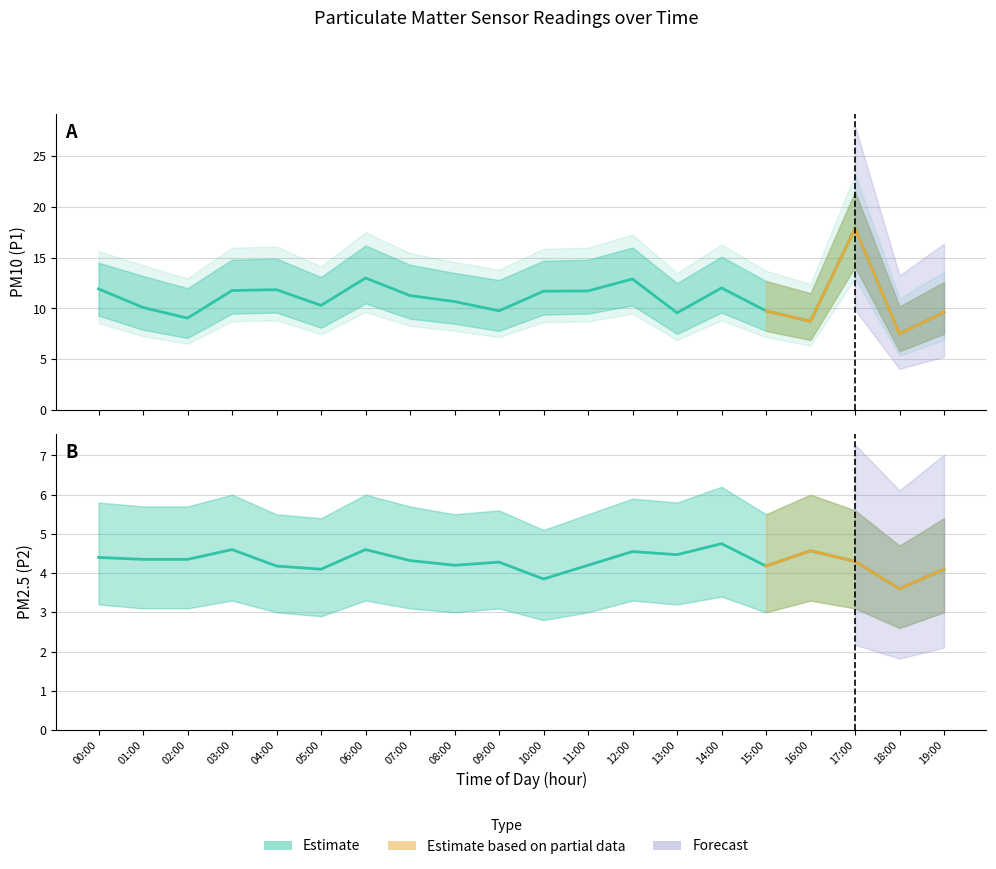

What position from the left is 01:00?

2